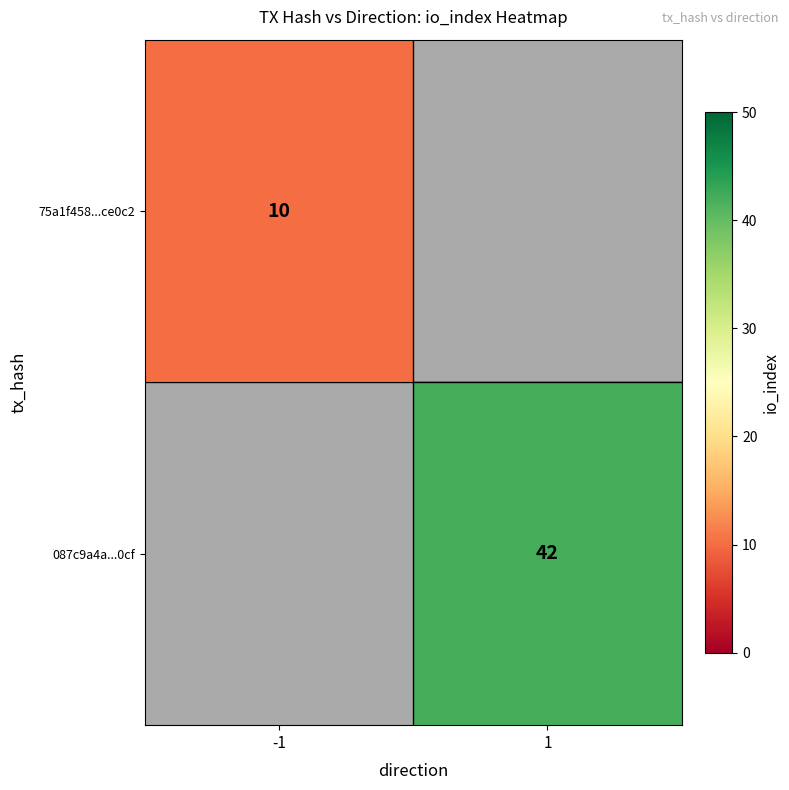

The value of 75a1f458...ce0c2 at -1 is 10. True or false?

True